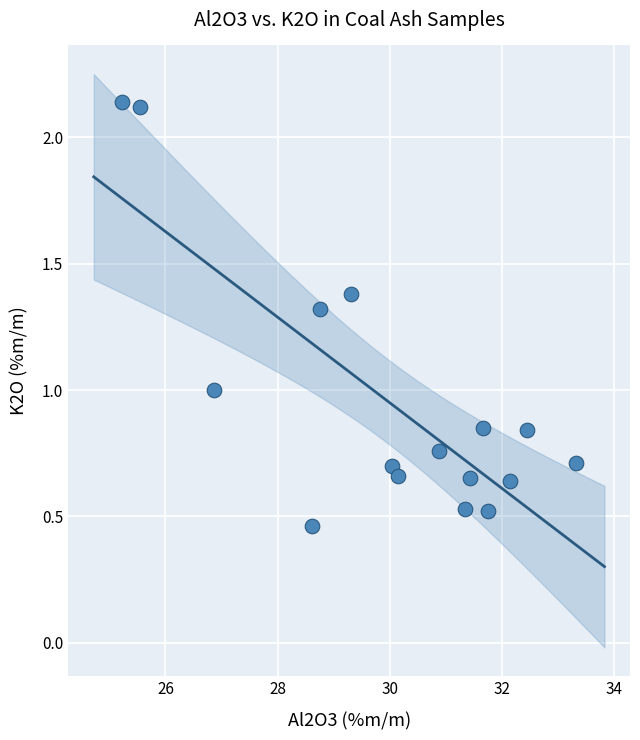

What is the range of Y values (max minus min)?

1.7